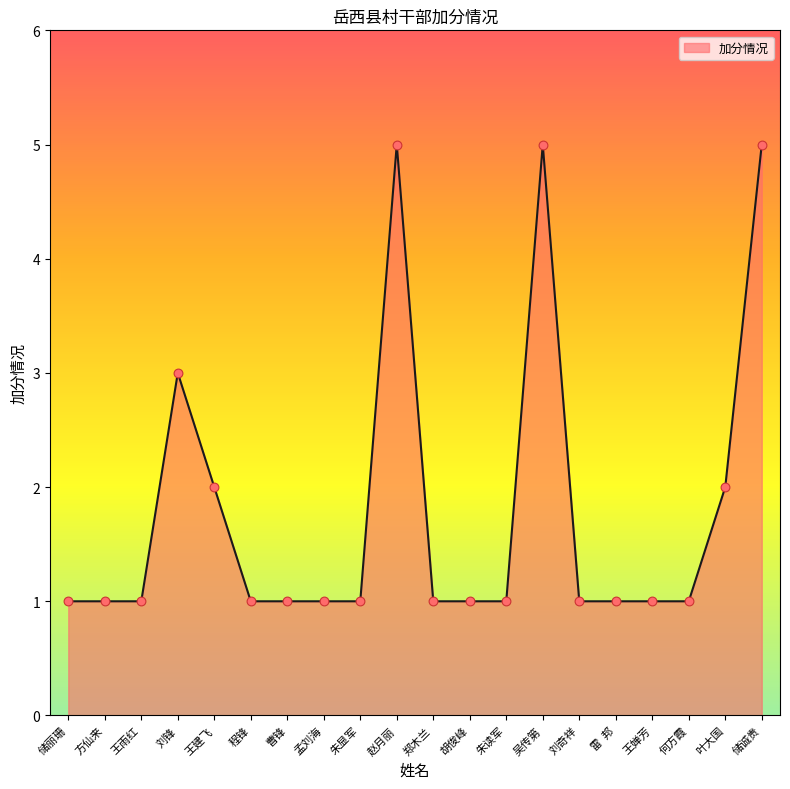

What is the change in value from 朱读军 to 储诚贵?

+4